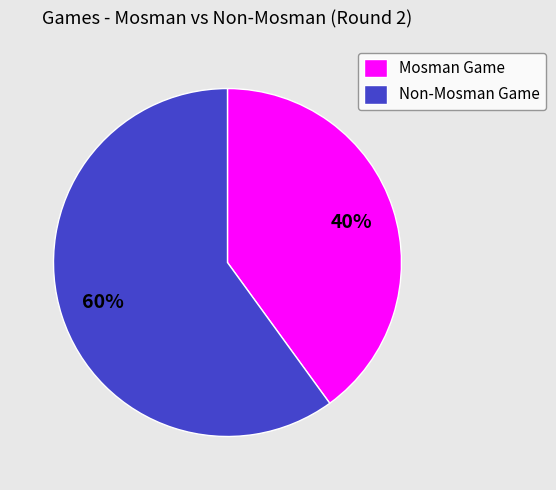

Is there a majority slice in this chart?

Yes